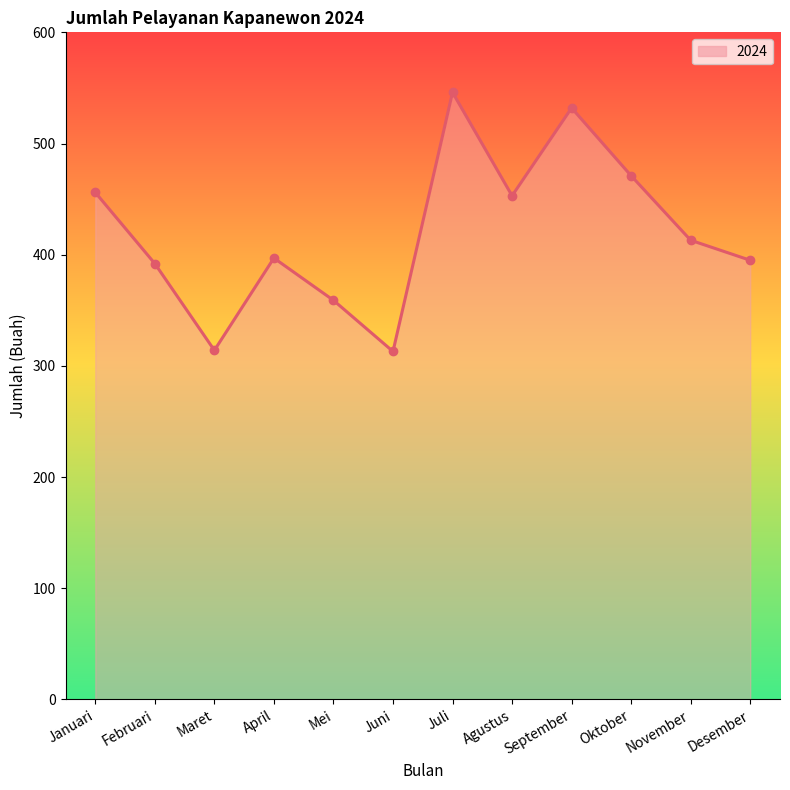

What is the label of the 2nd point from the left?

Februari